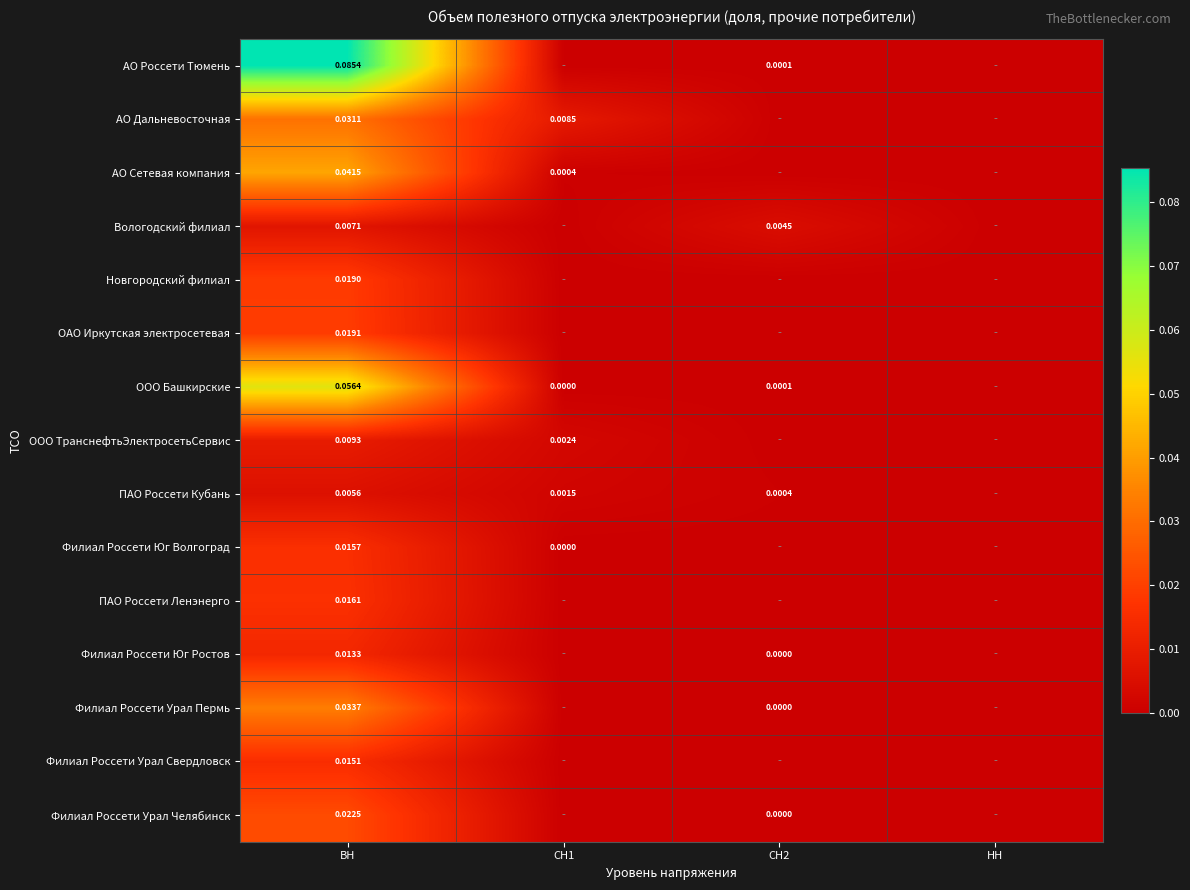

Is the value of АО Россети Тюмень at СН1 greater than the value of АО Дальневосточная at НН?

No